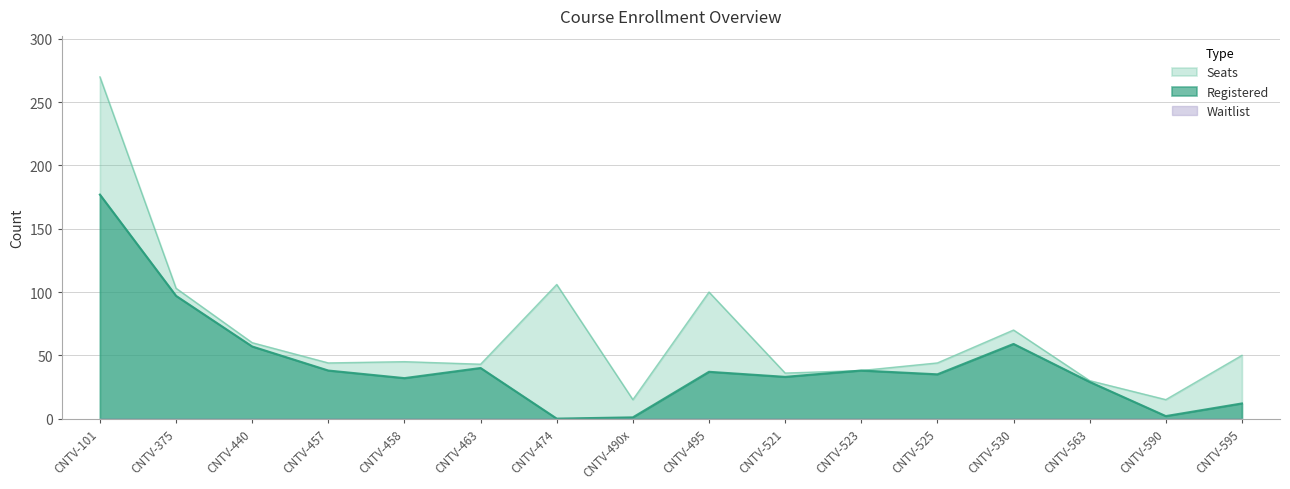

True or false: Registered and Seats intersect in this chart.

False